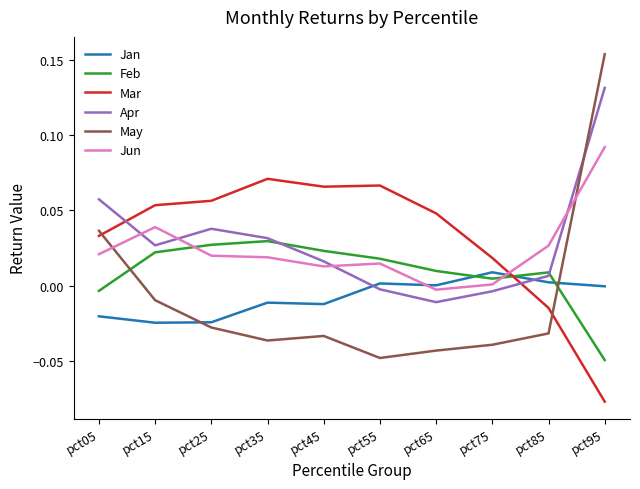

What are all the series names shown in the legend?

Jan, Feb, Mar, Apr, May, Jun